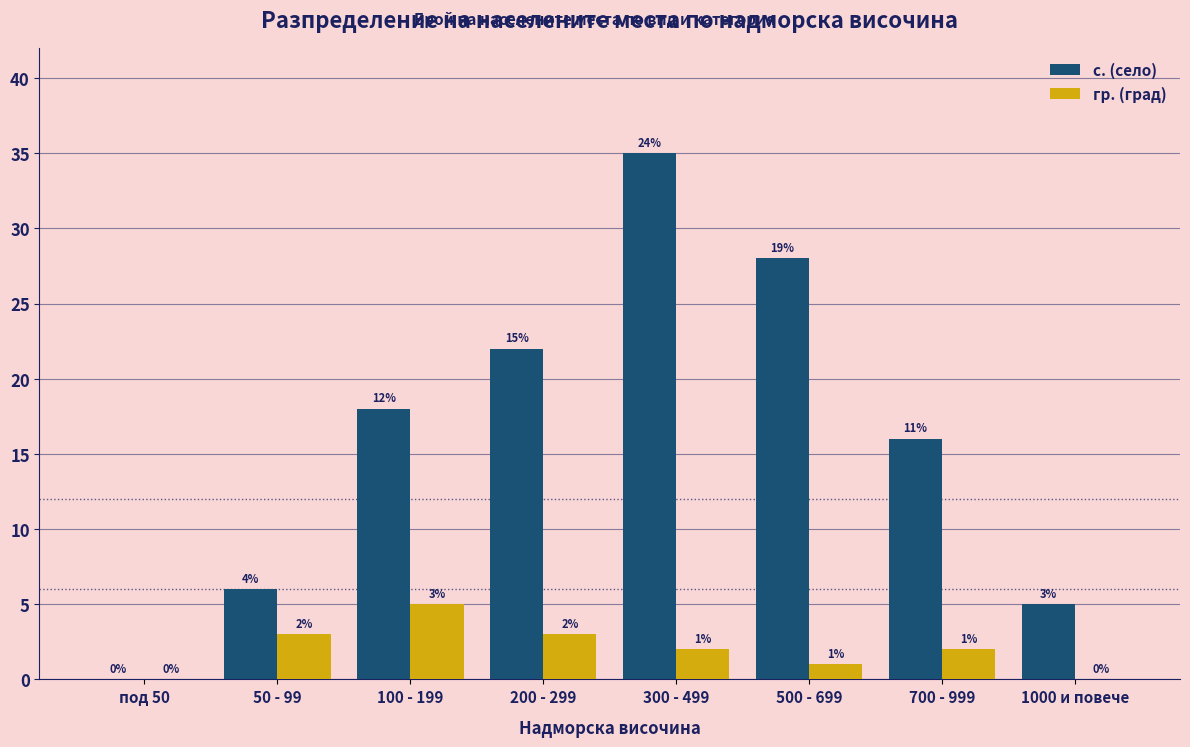

Reading left to right, what are all the values shown in this chart?

с. (село): под 50=0	50 - 99=6	100 - 199=18	200 - 299=22	300 - 499=35	500 - 699=28	700 - 999=16	1000 и повече=5
гр. (град): под 50=0	50 - 99=3	100 - 199=5	200 - 299=3	300 - 499=2	500 - 699=1	700 - 999=2	1000 и повече=0